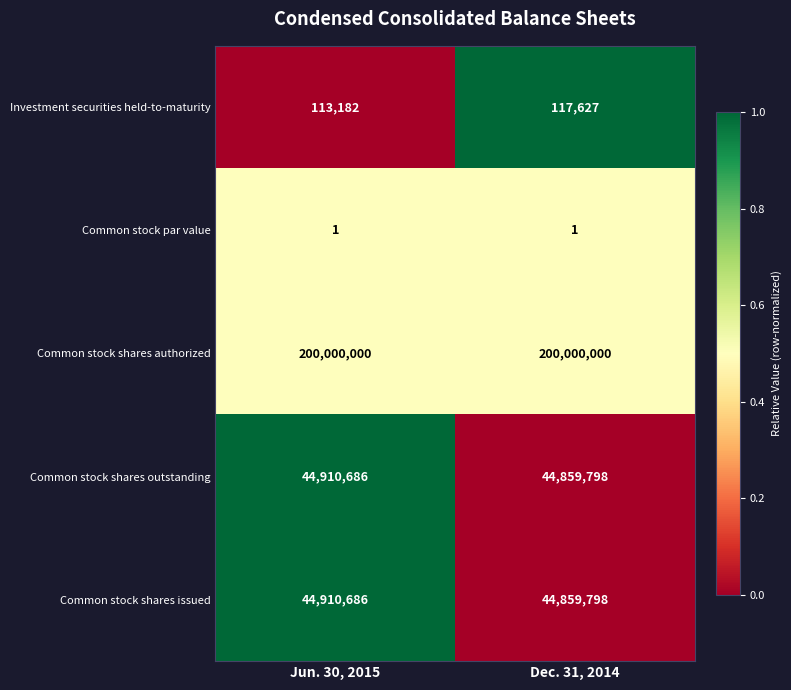

Count the number of data series in this chart.

5